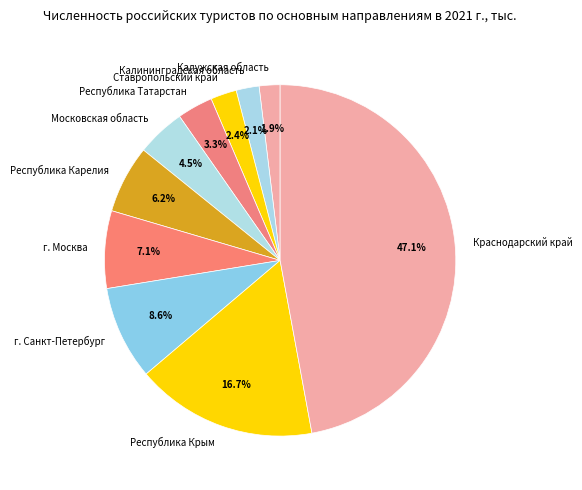

Which has a higher value, Республика Крым or Московская область?

Республика Крым